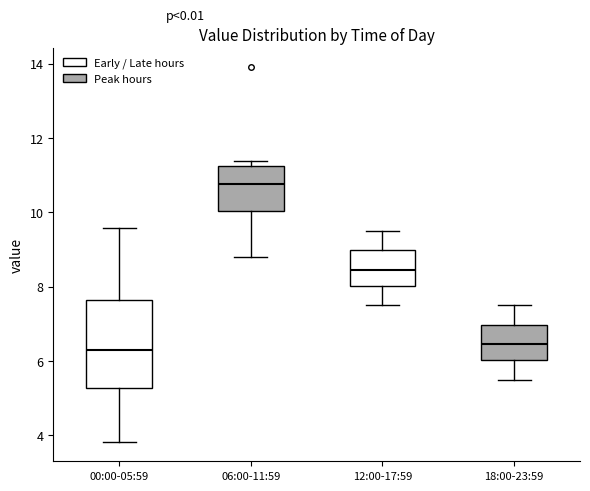

Where does the upper whisker of the box for 00:00-05:59 end on the y-axis? The values are not printed on the chart, so give them approximately, as read against the axis.

9.6